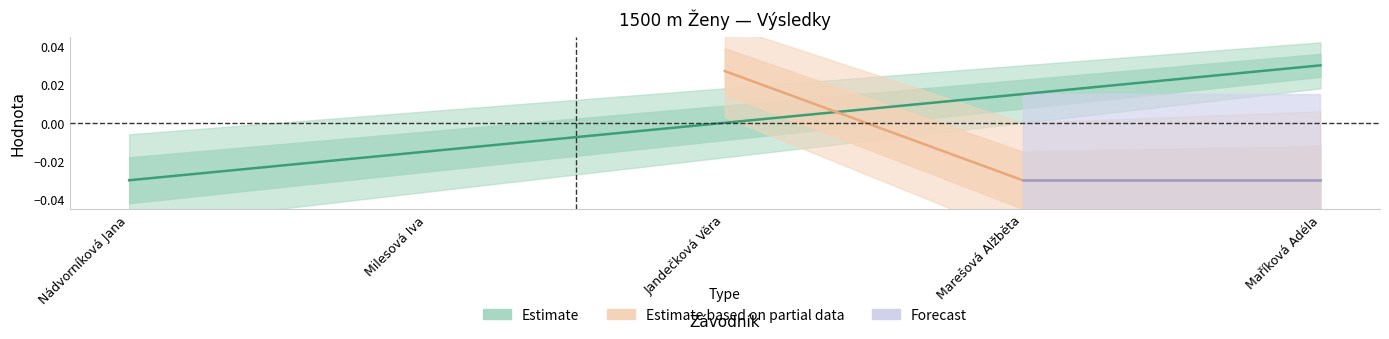

List the labels in order of value, largest first.

Maříková Adéla, Marešová Alžběta, Jandečková Věra, Milesová Iva, Nádvorníková Jana